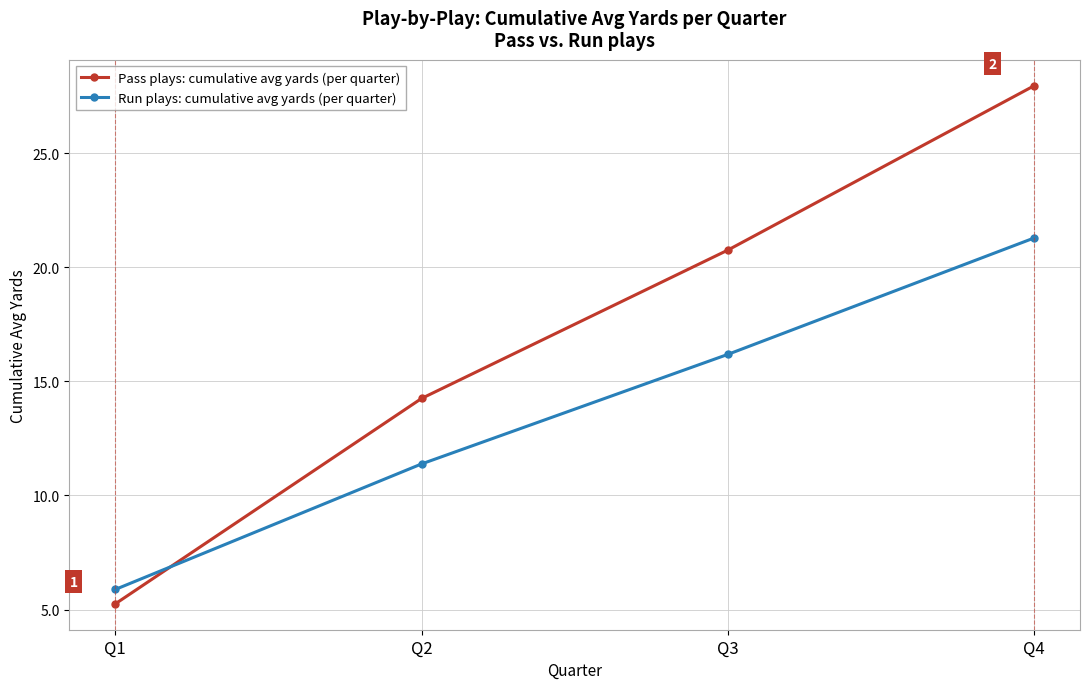

What value does the Run plays: cumulative avg yards (per quarter) series have at Q2?

11.4